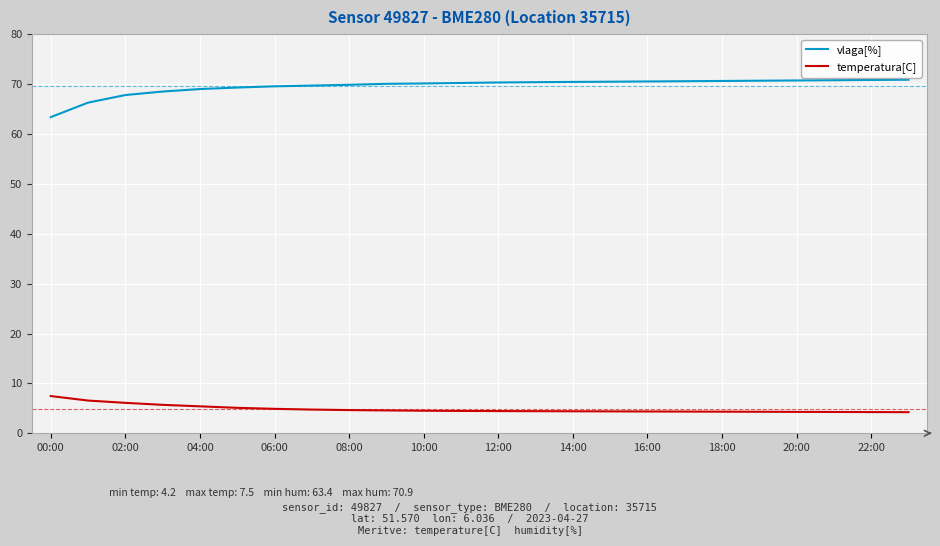

What is the difference between the maximum and minimum values in the temperatura[C] series?

3.2